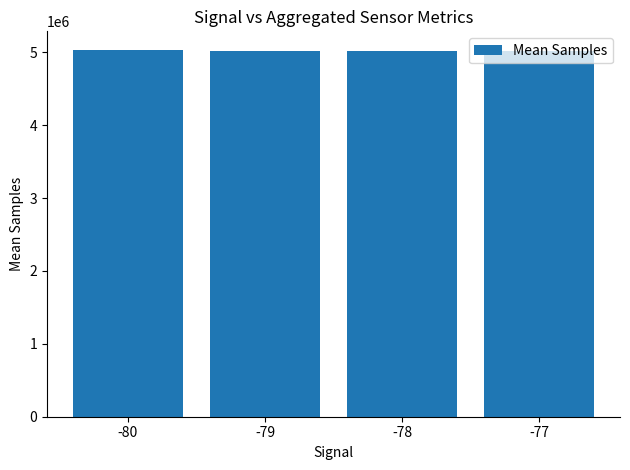

The chart shows a value of 5034922.0 at -80. True or false?

True